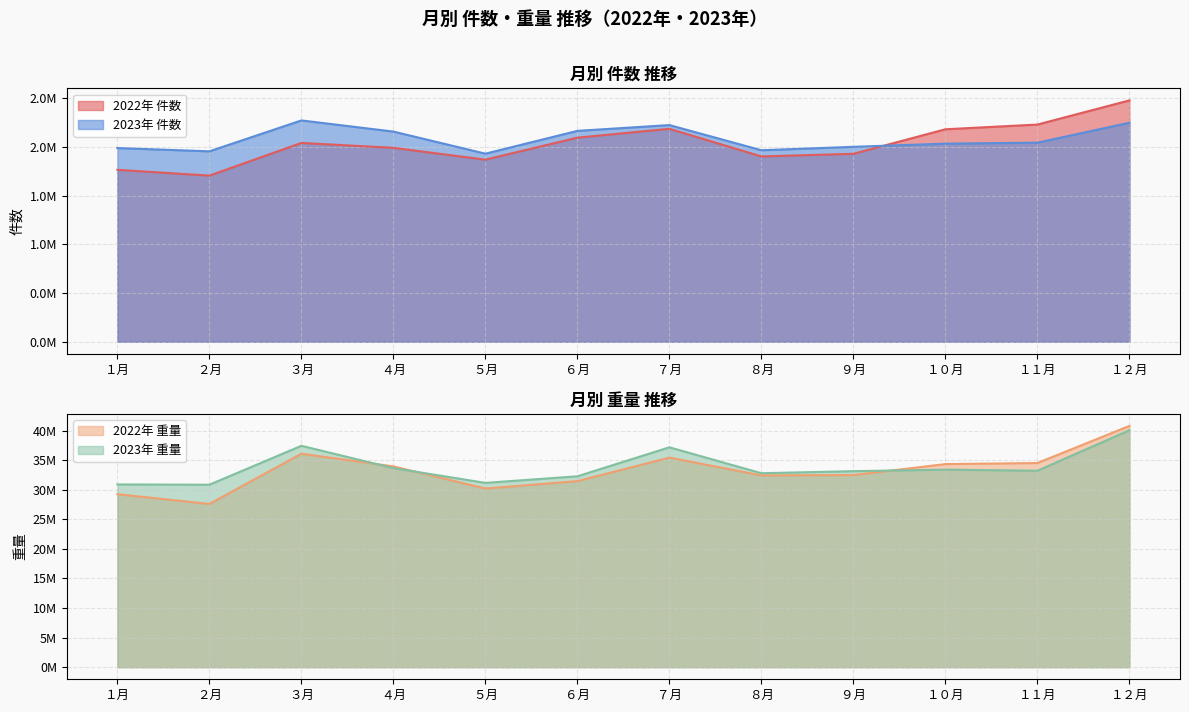

Reading left to right, transcribe all the data shown in this chart.

2022年 件数: 1764051	1704552	2040064	1989767	1868337	2094157	2184818	1901402	1928433	2180192	2228594	2476498
2022年 重量: 29249925	27606343	36096837	33954901	30211175	31464377	35441676	32427212	32493054	34343982	34524056	40799635
2023年 件数: 1987545	1953884	2270911	2156513	1929755	2163773	2223191	1964965	1999949	2032847	2042565	2247340
2023年 重量: 30901715	30856935	37435008	33661470	31165270	32280248	37179311	32797224	33144973	33405780	33221179	40060372